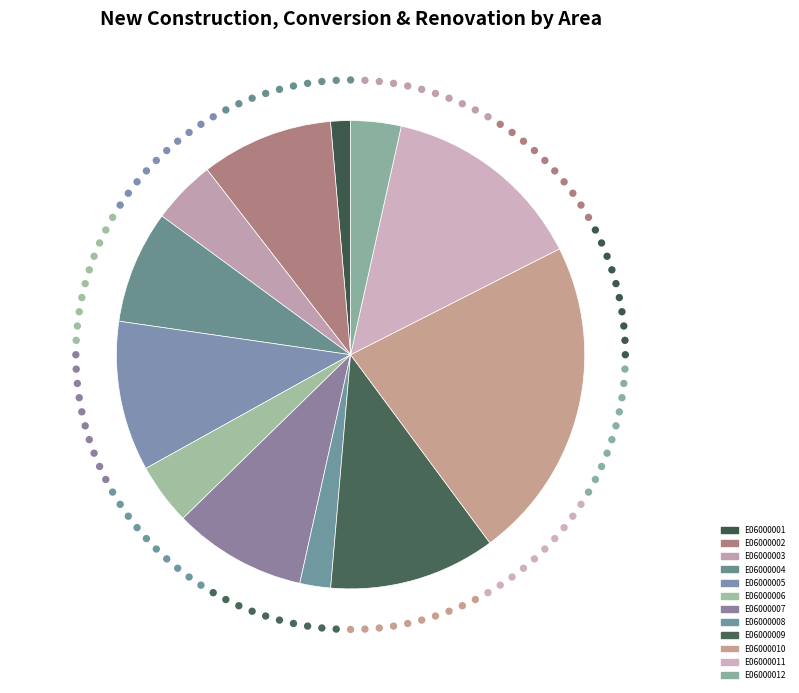

To the nearest percent, what is the combined percentage of E06000005 and E06000003?

15%